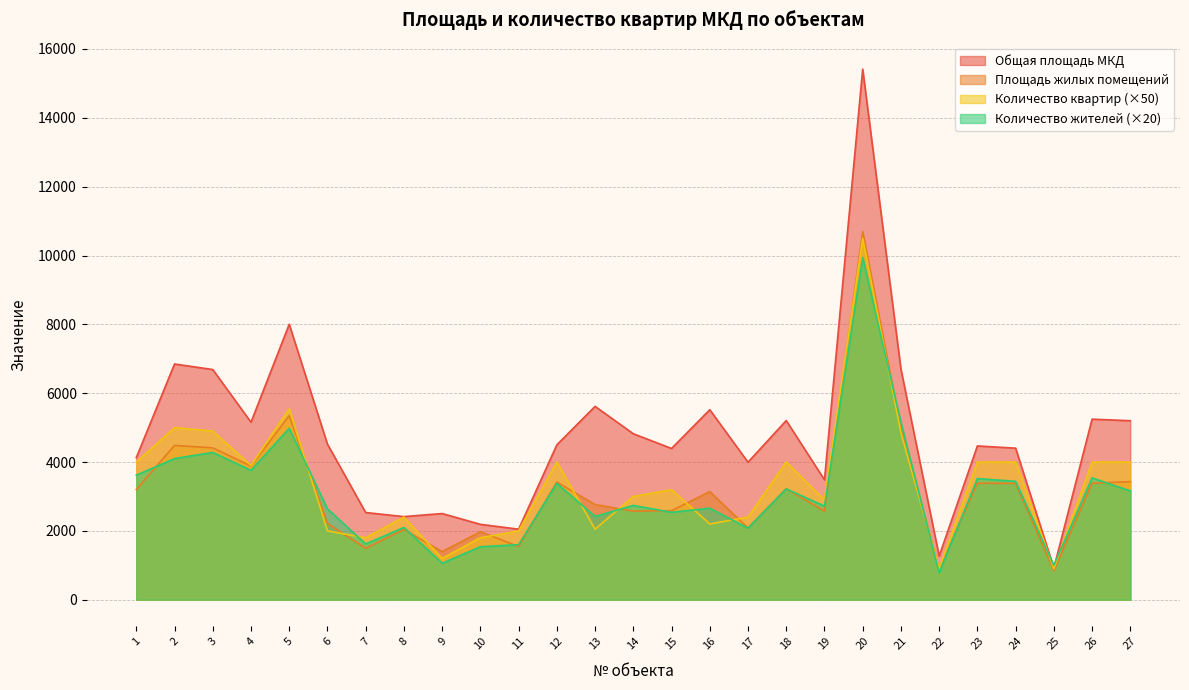

Where is Количество жителей nearest to the value 5360?

21